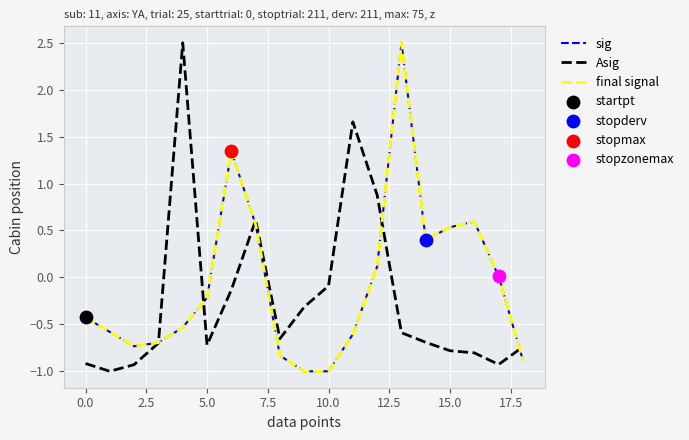

Which series has the largest total across all categories?

sig